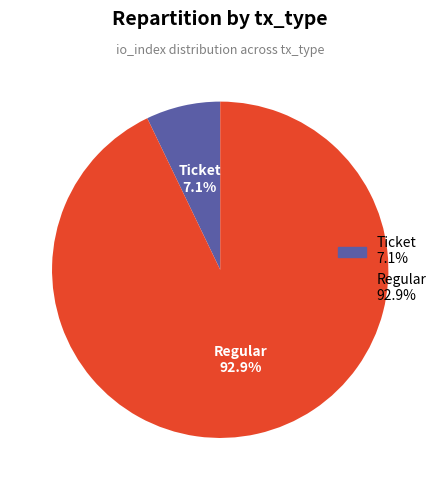

What percentage is the Regular slice, to the nearest percent?

93%